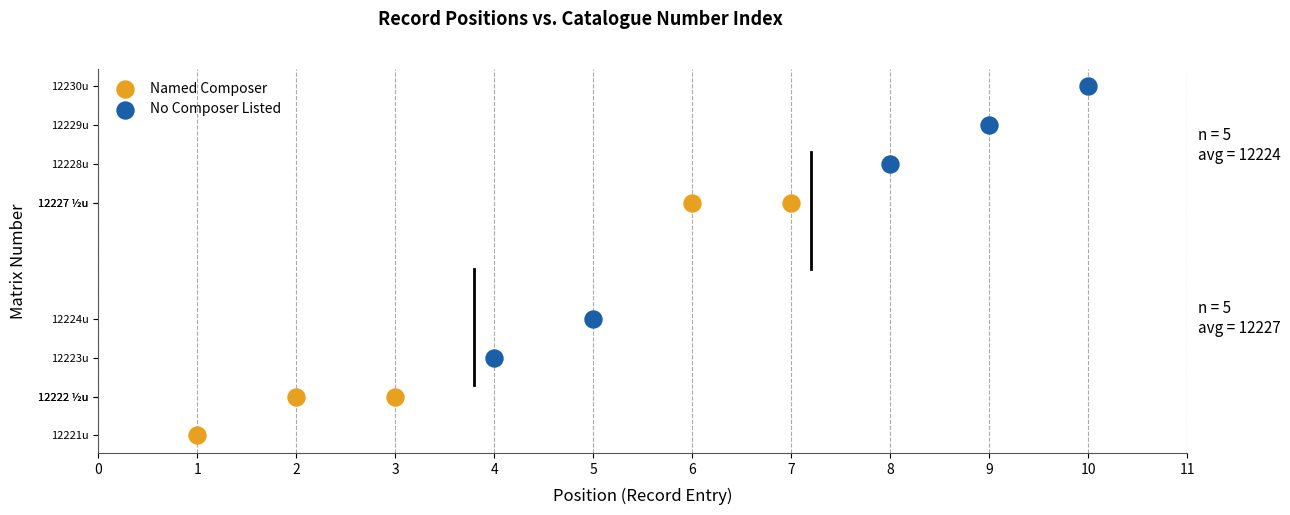

Which series has the widest spread of Y values?

No Composer Listed